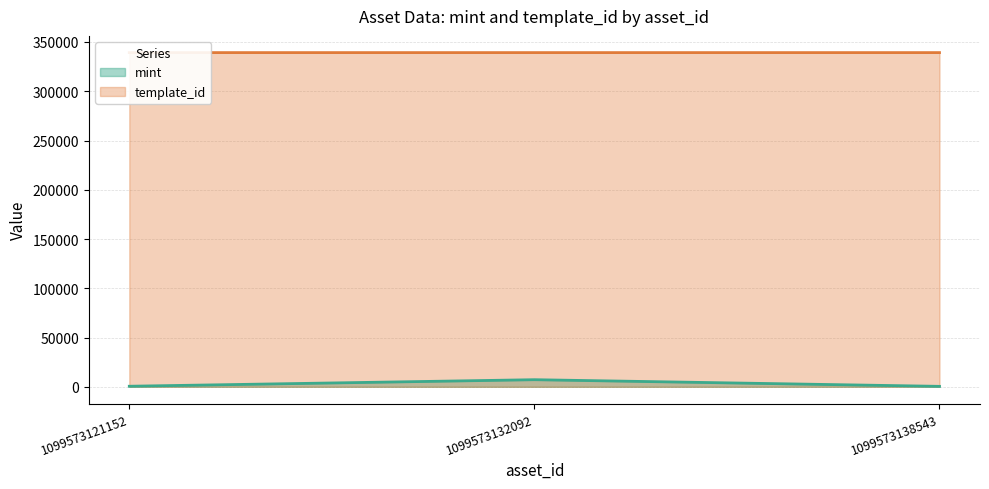

The template_id series shows 514817 at 1099573138543. True or false?

False